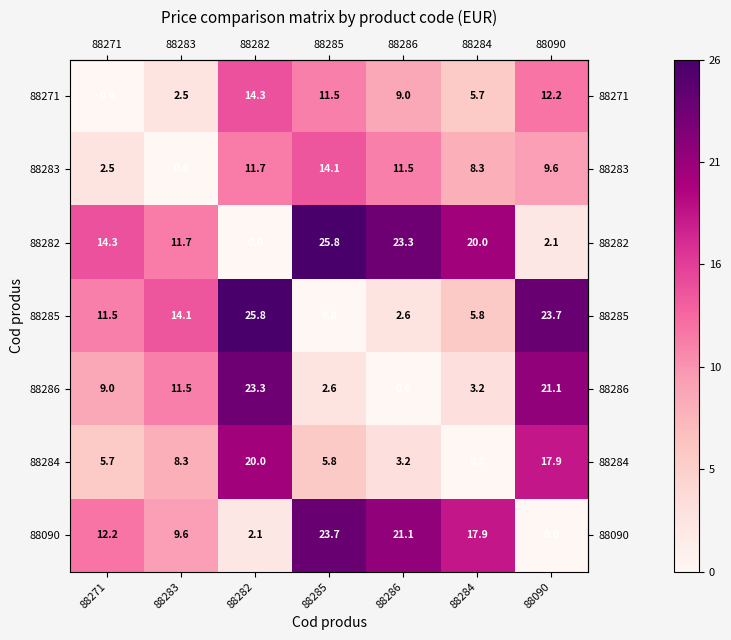

What is the maximum value shown in the chart?

25.8